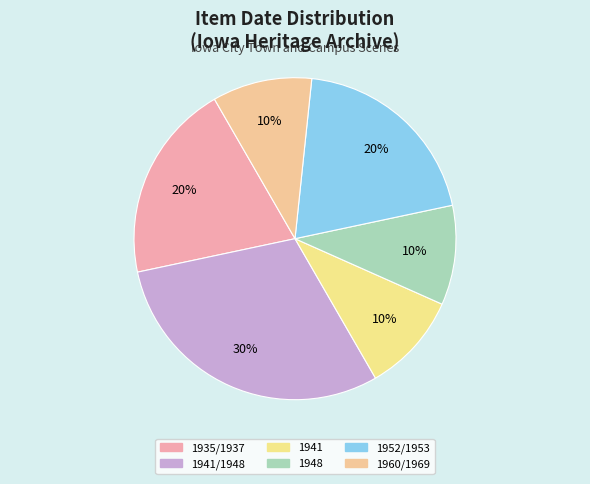

To the nearest percent, what portion does 1941/1948 represent?

30%